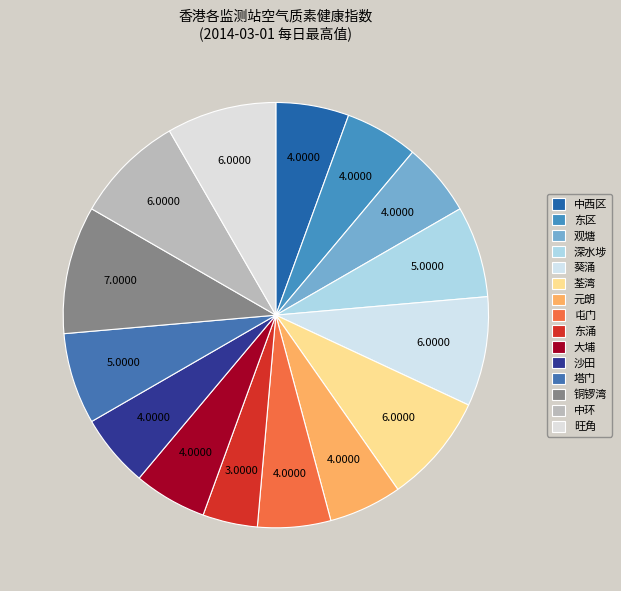

Count the number of slices in the pie.

15